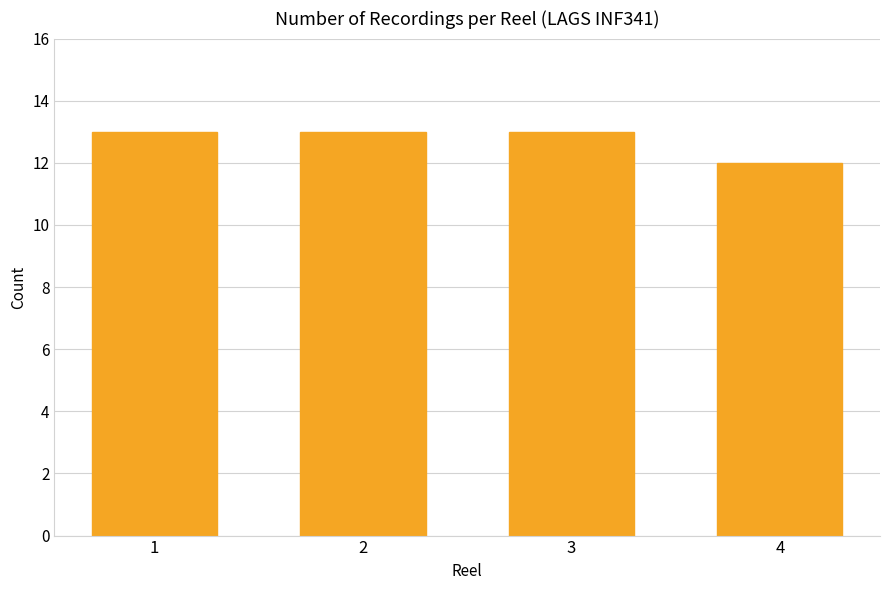

How many bars are there in total?

4